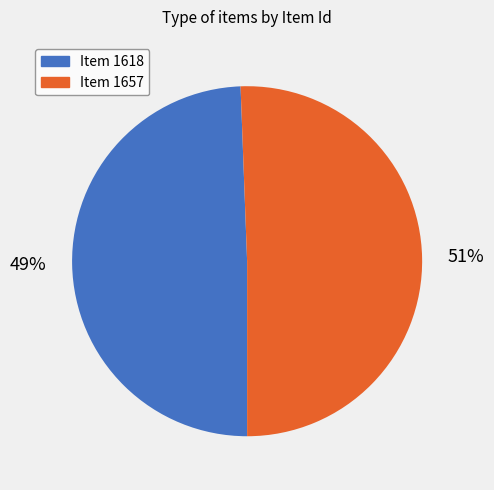

True or false: Item 1618 accounts for 62% of the total.

False